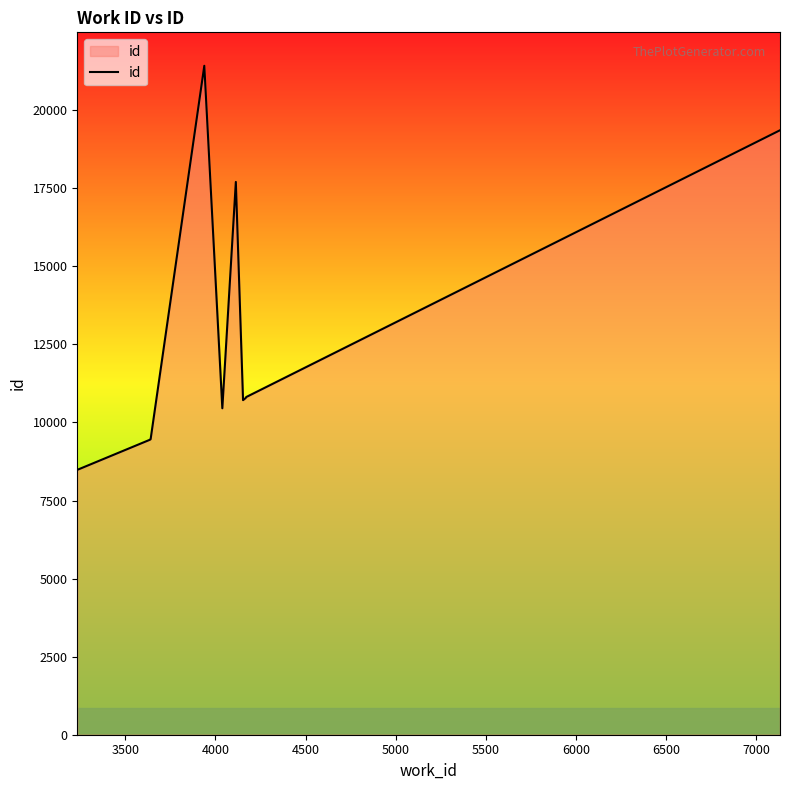

How many series are shown in this chart?

1